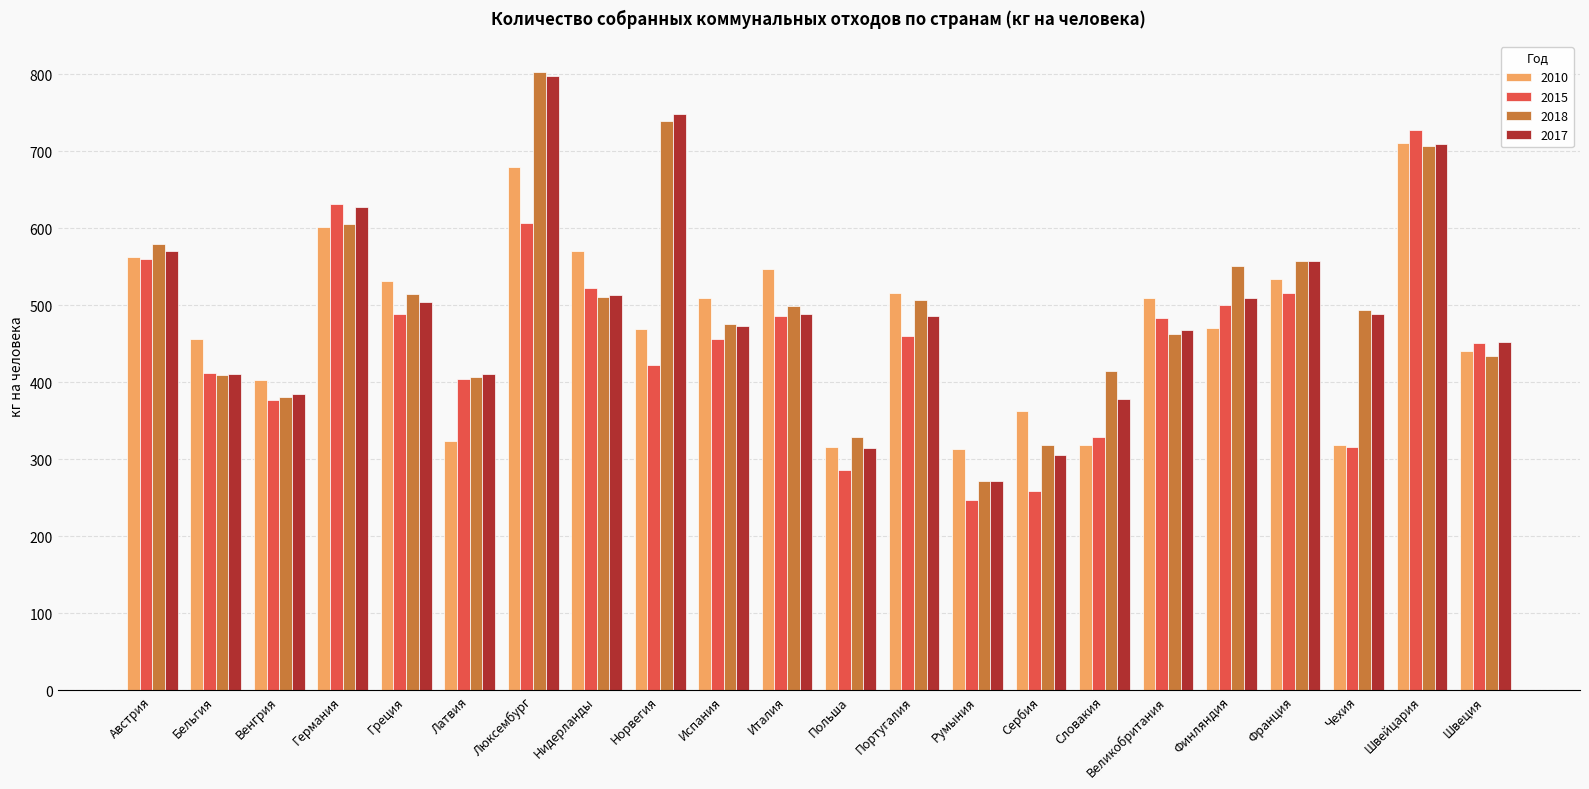

What is the difference between the highest and lowest values at Германия?

30